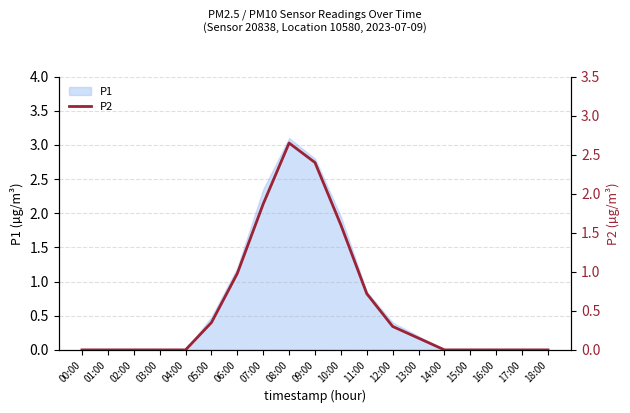

True or false: the data shows -1.0 at 17:00.

False